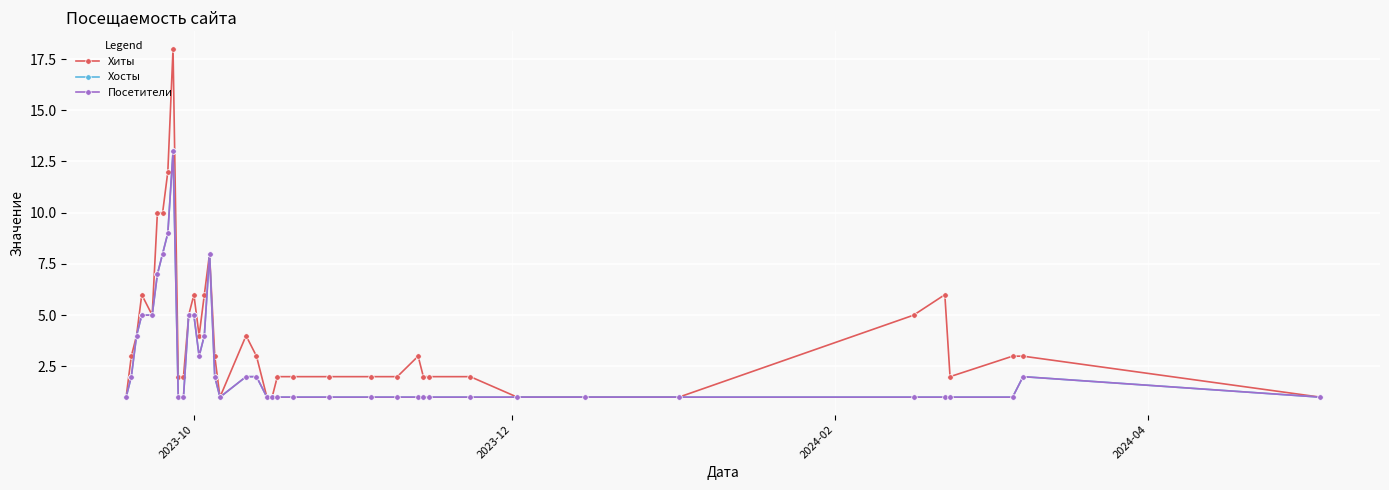

Is this an area chart (filled region under the line)?

No